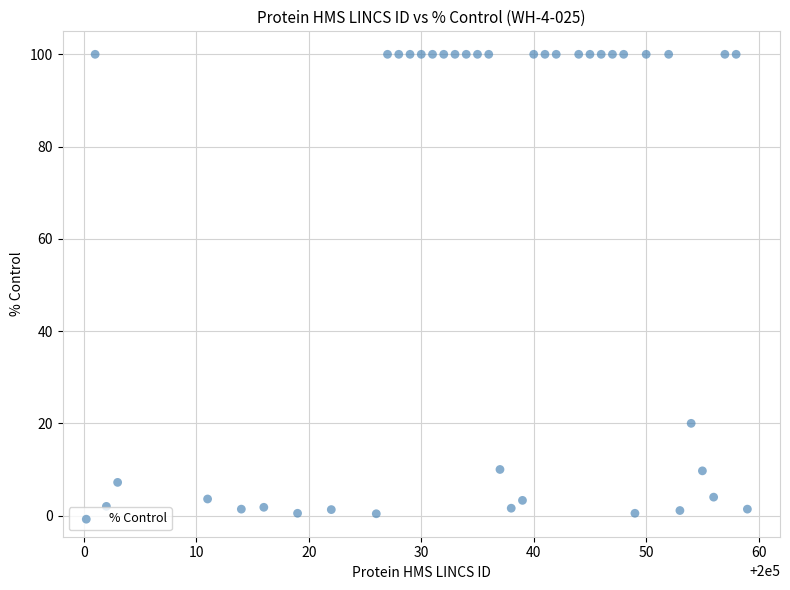

What is the range of Y values (max minus min)?

99.6